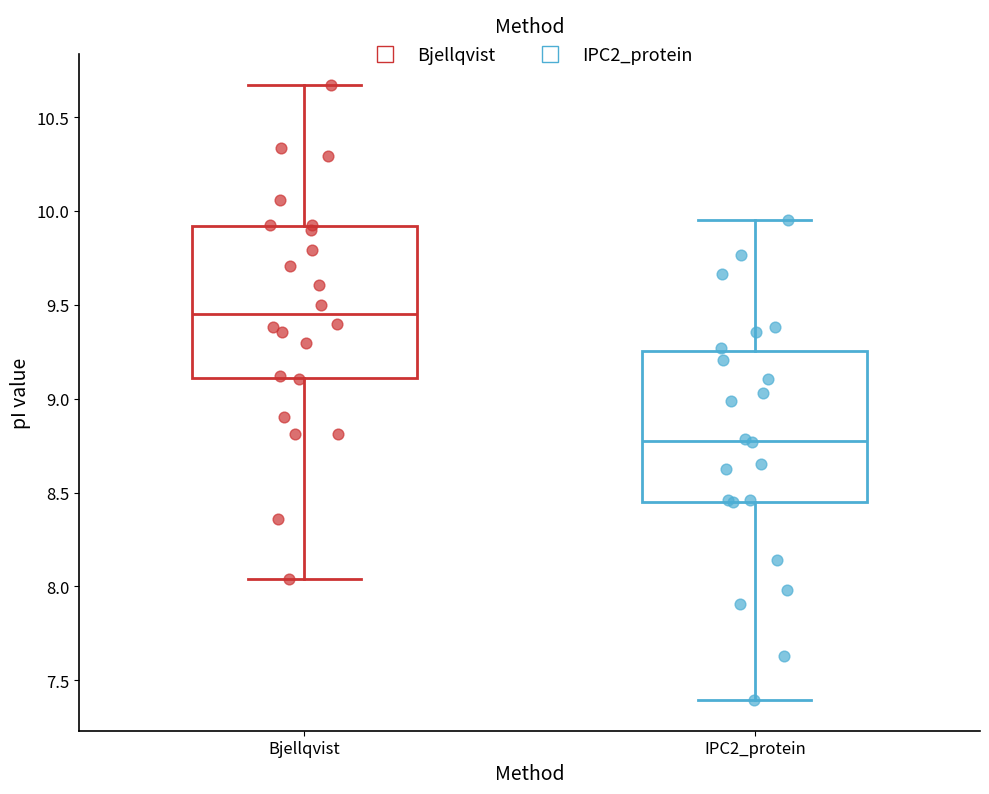

Reading left to right, transcribe this box plot: for each box, give where its median line is, the range the box spans, and where its two whiskers end, as read against the y-axis. The values are not printed on the chart, so give them approximately, as read against the axis.

Bjellqvist: median 9.45, box 9.10 to 9.90, whiskers 8.05 to 10.65
IPC2_protein: median 8.80, box 8.45 to 9.25, whiskers 7.40 to 9.95